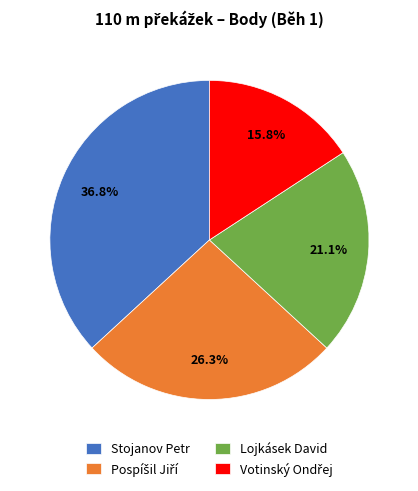

Combined, what portion of the pie is Lojkásek David and Stojanov Petr?

57.9%